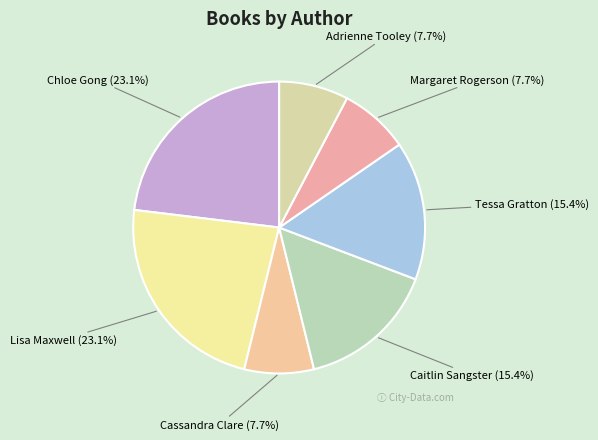

Count the number of slices in the pie.

7